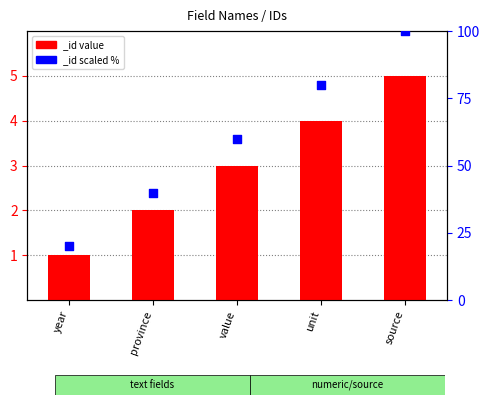

Approximately how many times larger is the value at year compared to province?

0.5